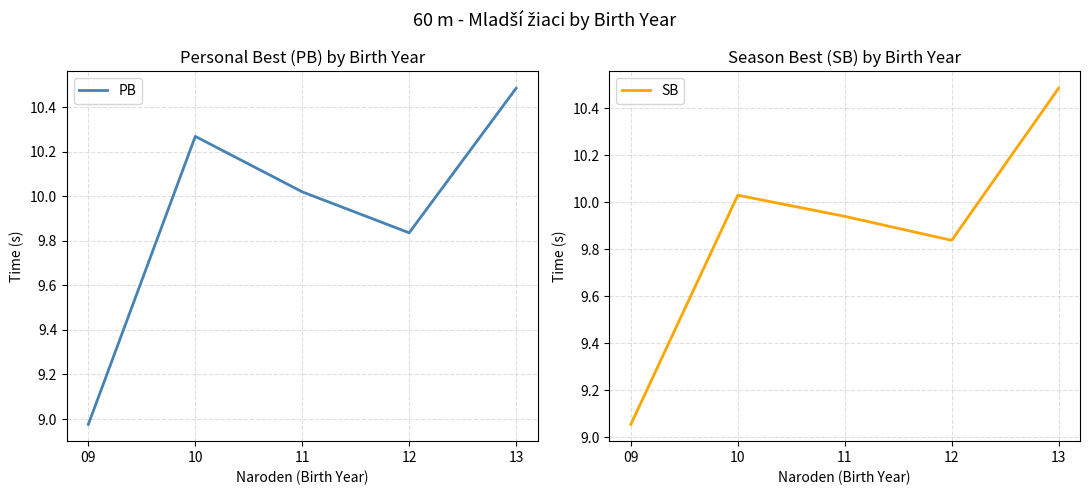

Reading right to left, list all the values displayed in this chart.

PB: 10.5	9.8	10.0	10.3	9.0
SB: 10.5	9.8	9.9	10.0	9.1